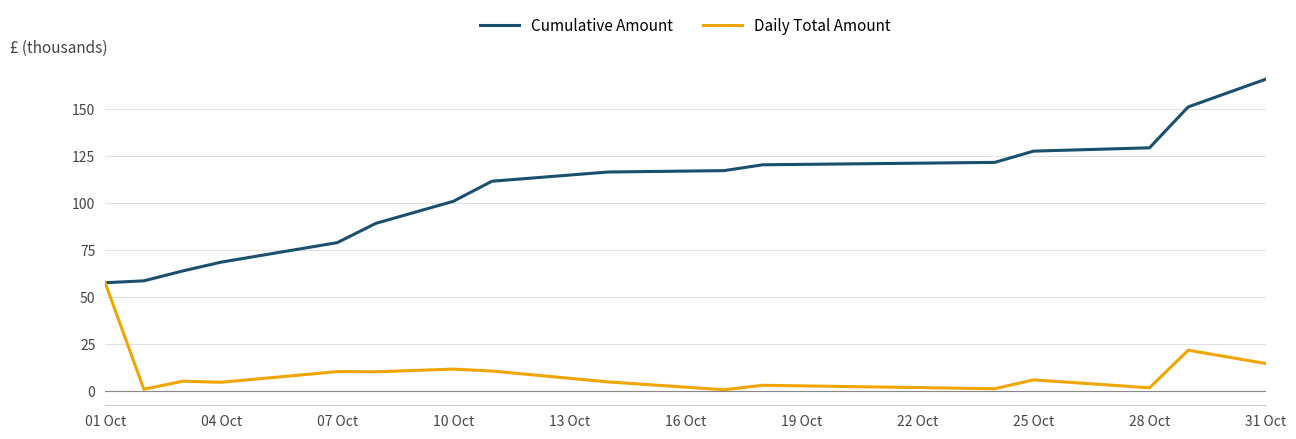

Rank the series by their maximum value, from lowest to highest.

Daily Total Amount, Cumulative Amount